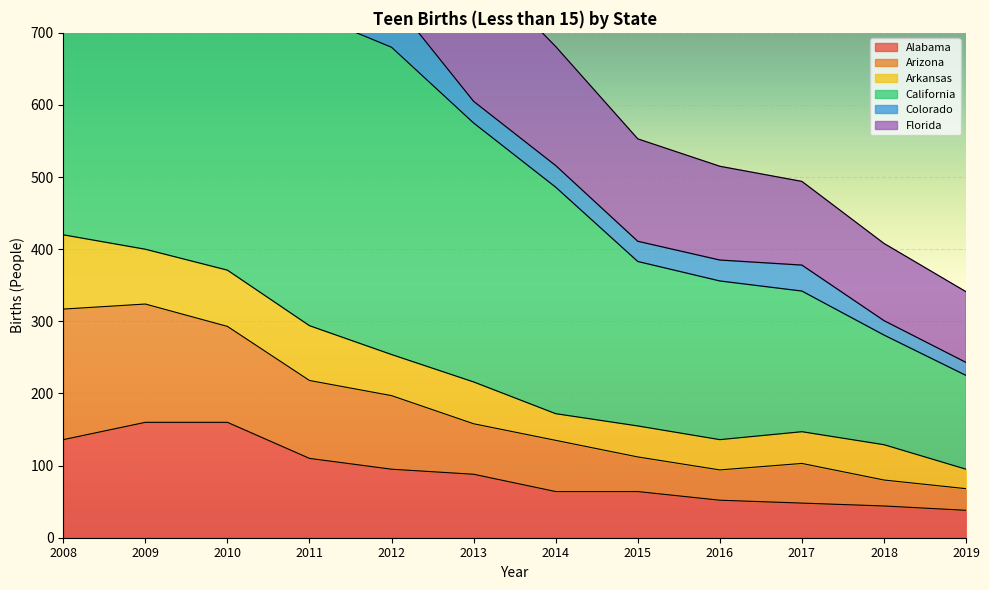

What is the value of the California point at the 8th from the left?

383